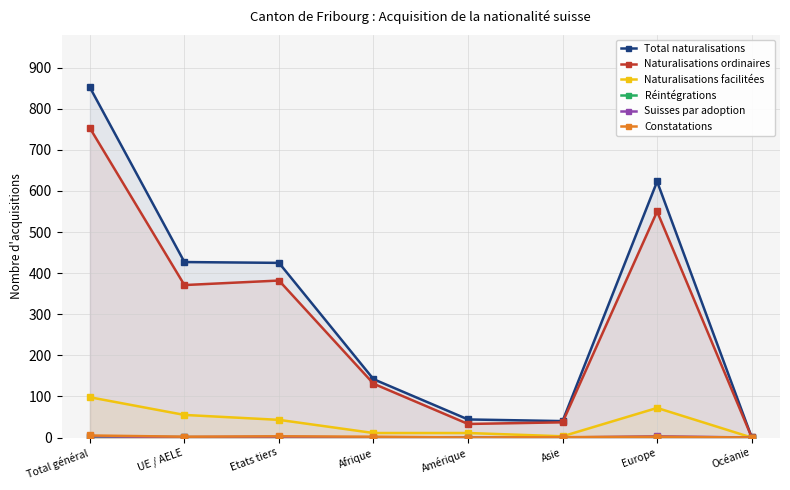

Count the number of data series in this chart.

6